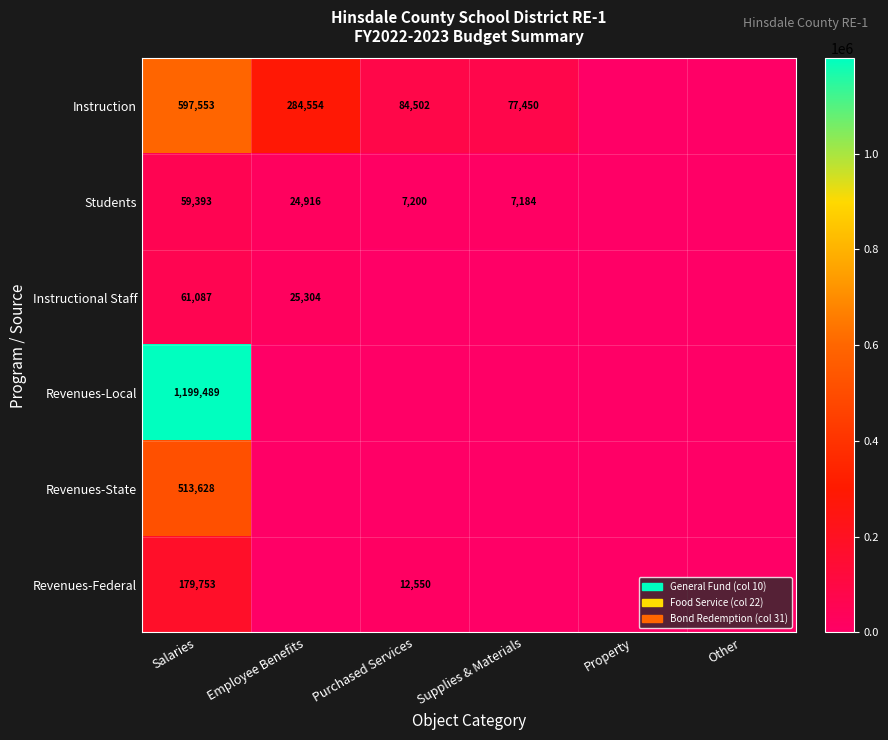

How many distinct data groups are displayed?

6